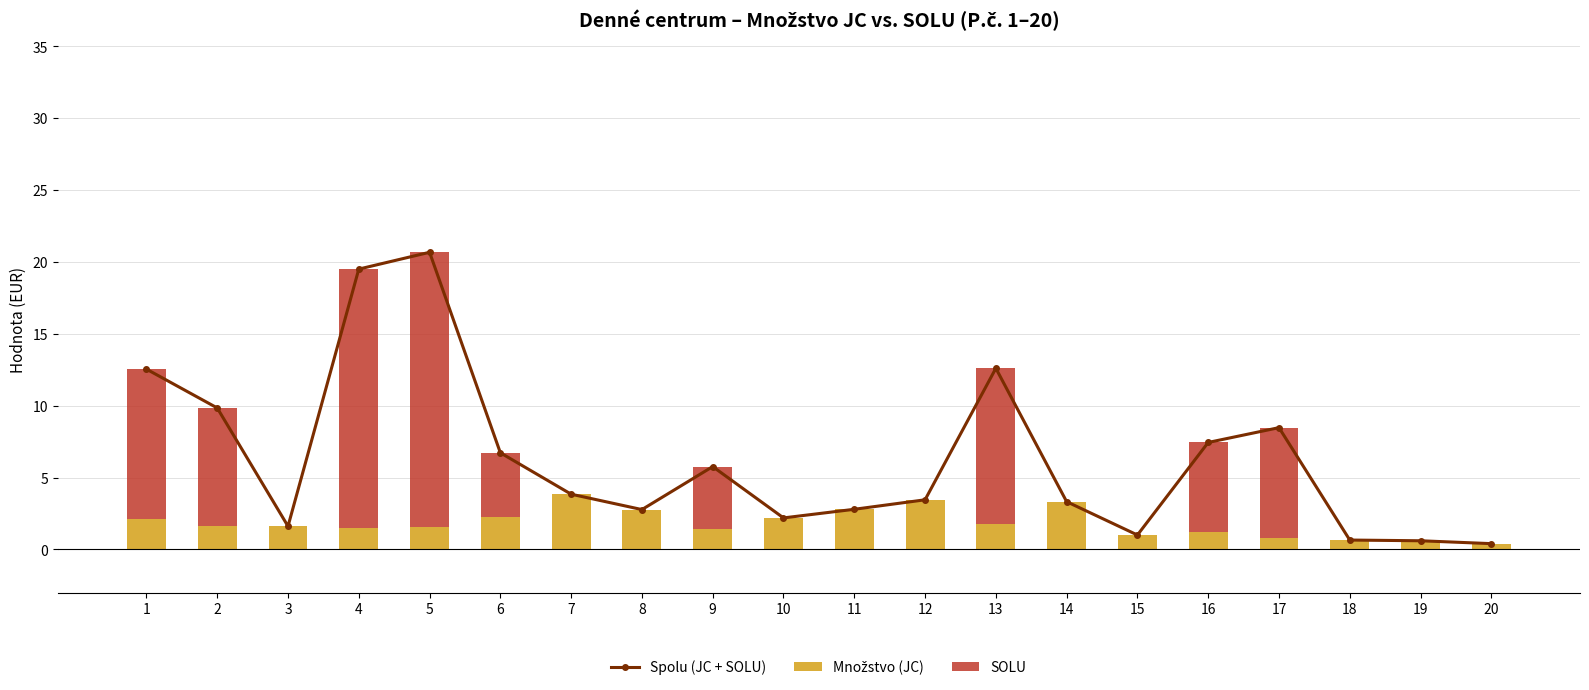

What is the difference between the second highest and second lowest values in the SOLU series?

18.0